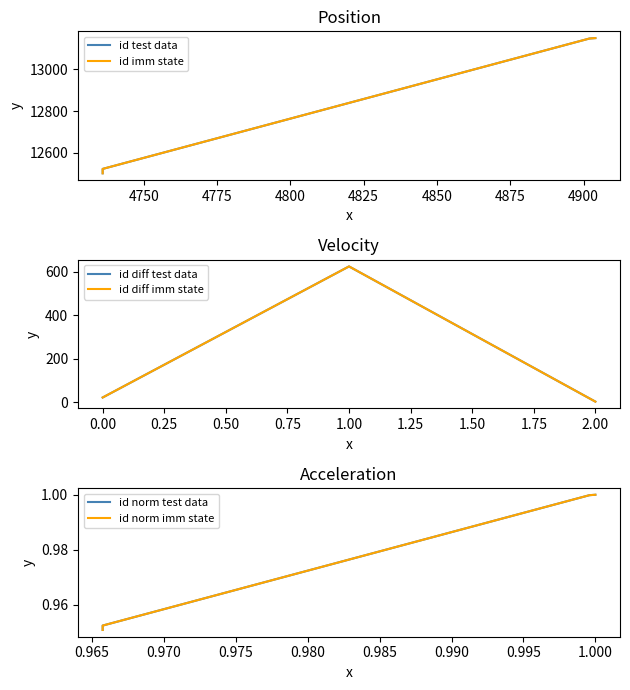

True or false: id imm state and id test data cross at least once.

False